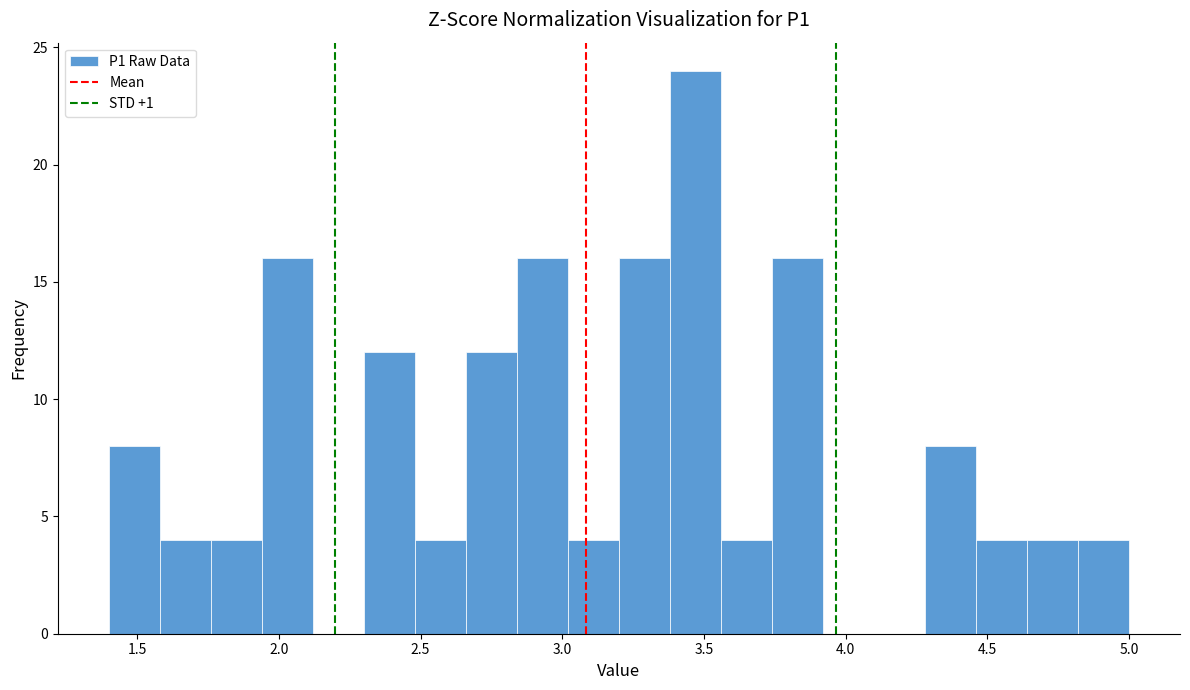

Read against the x-axis, roughly where is the centre of the tallest bar?

3.45